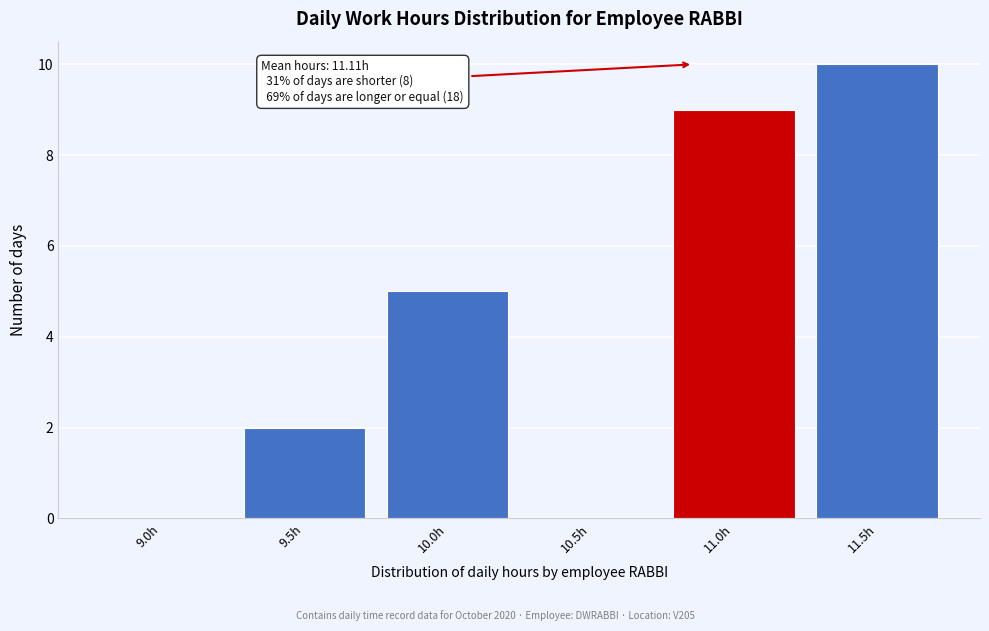

Reading left to right, extract all data points from this chart.

9.0h=0	9.5h=2	10.0h=5	10.5h=0	11.0h=9	11.5h=10